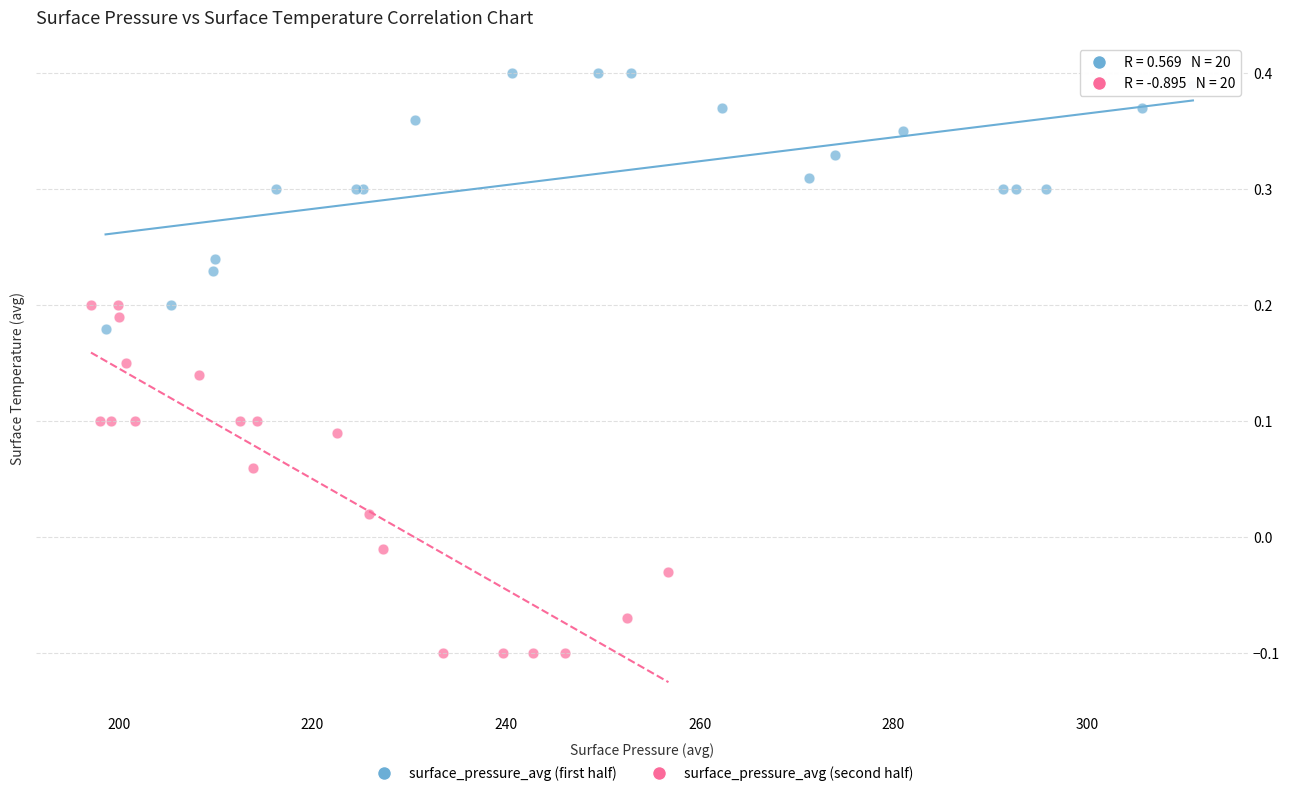

Which series contains the highest Y value?

surface_pressure_avg (first half)